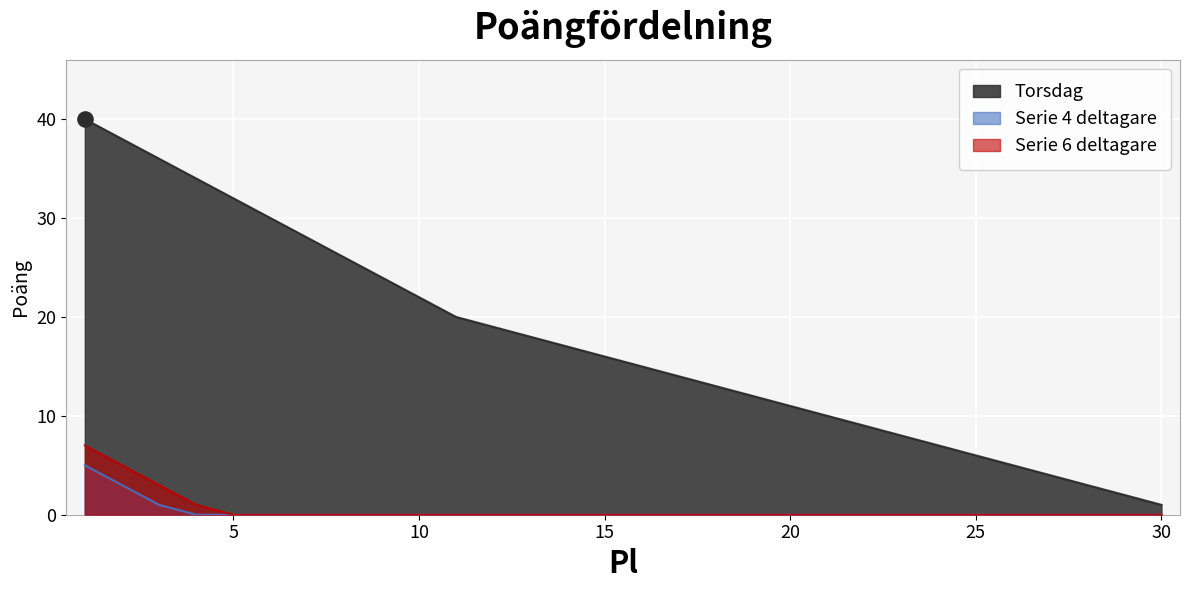

At how many categories does at least one series exceed 6?

24